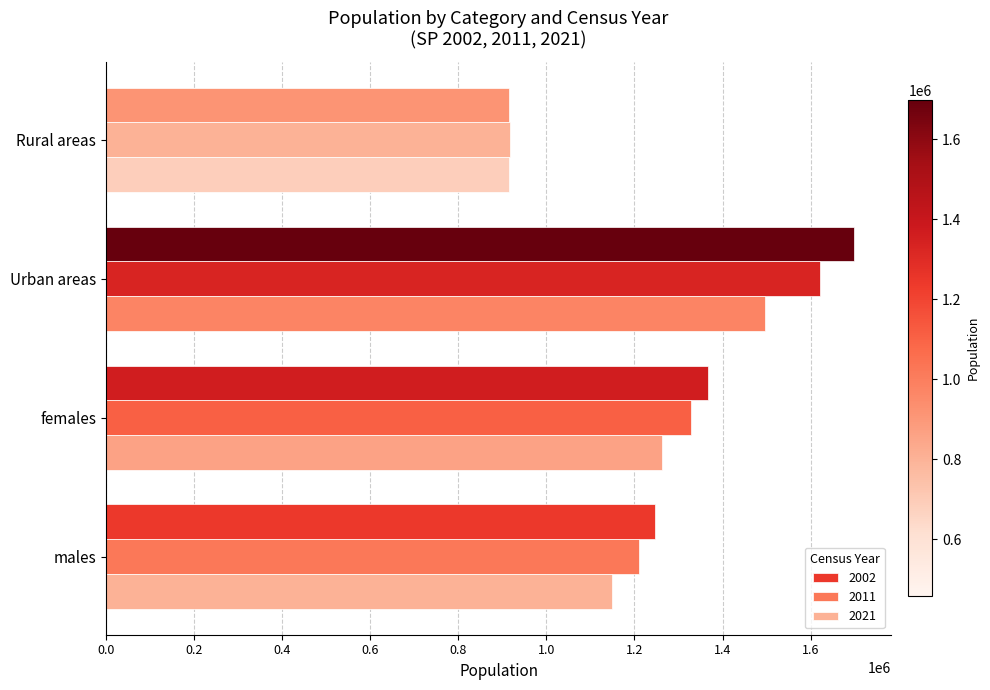

How many data points in 2021 are less than 1261808?

2